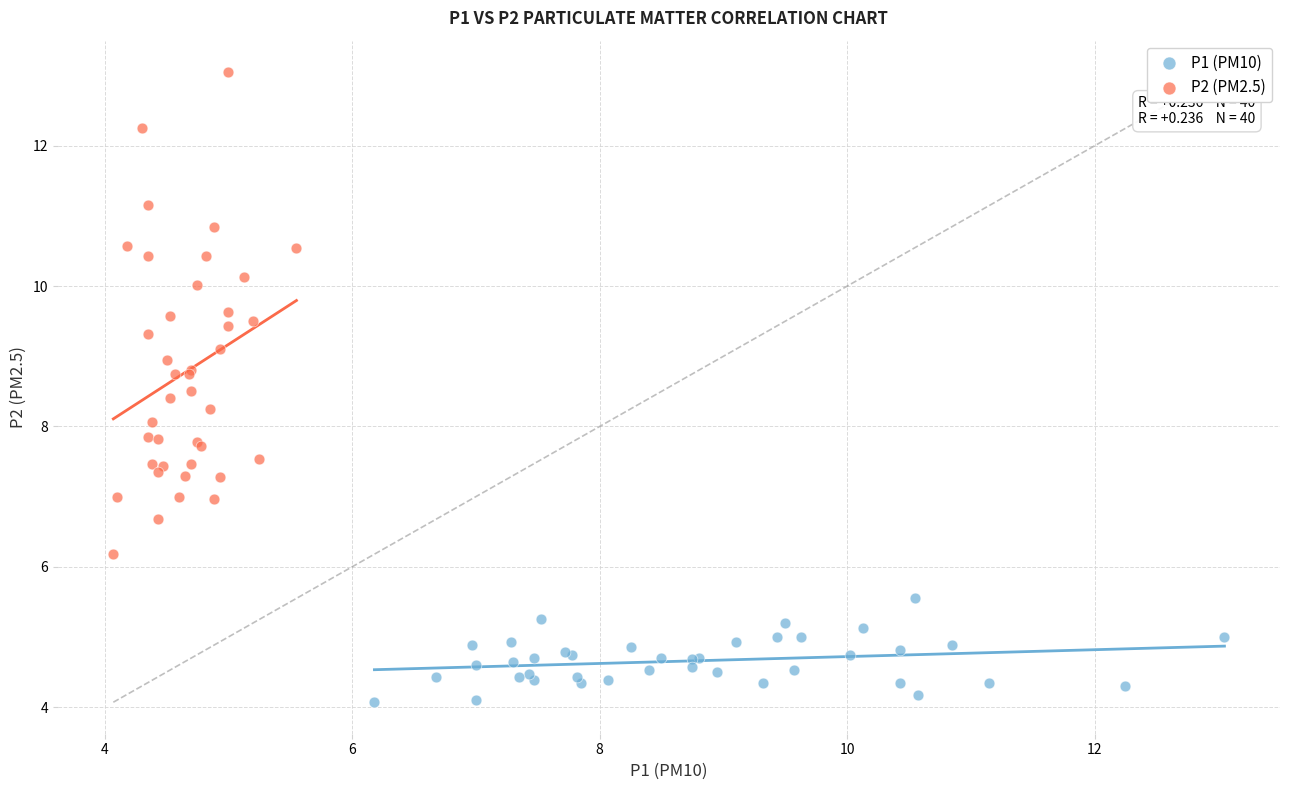

Which series has the widest spread of Y values?

P2 (PM2.5)